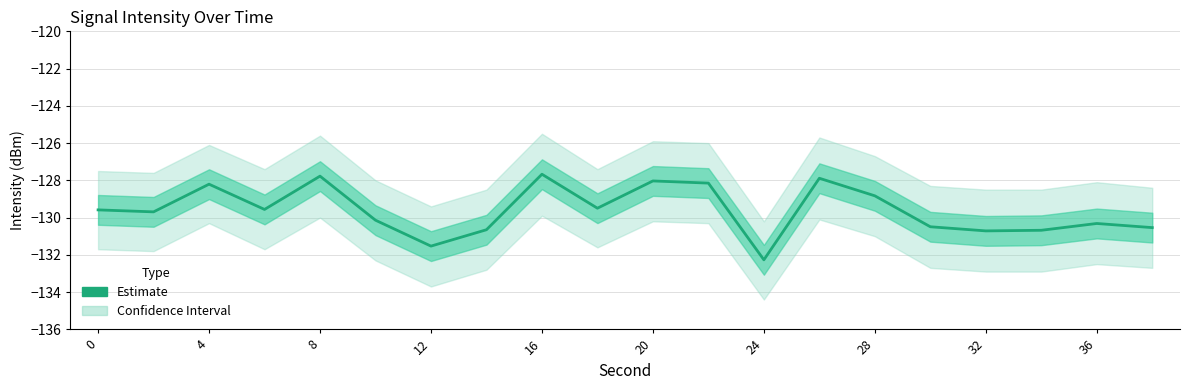

Reading right to left, list all the values displayed in this chart.

-130.5	-130.3	-130.7	-130.7	-130.5	-128.8	-127.9	-132.3	-128.1	-128.0	-129.5	-127.7	-130.7	-131.5	-130.1	-127.8	-129.6	-128.2	-129.7	-129.6